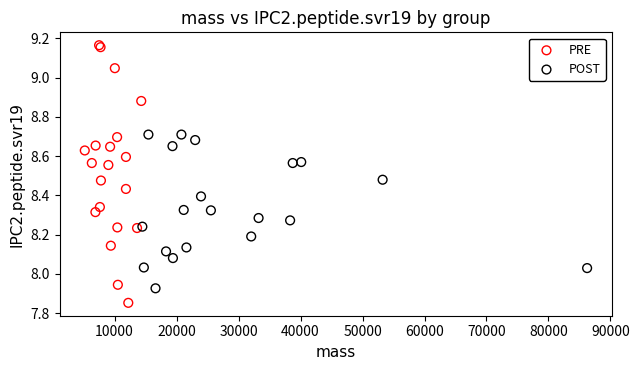

Which series has the widest spread of Y values?

PRE